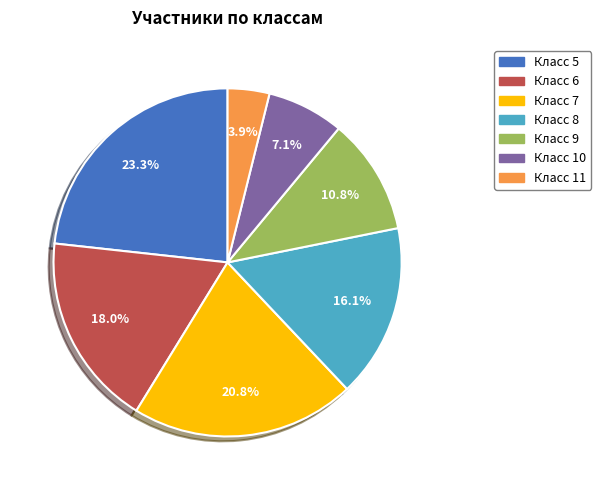

Is there any slice that represents more than half of the pie?

No